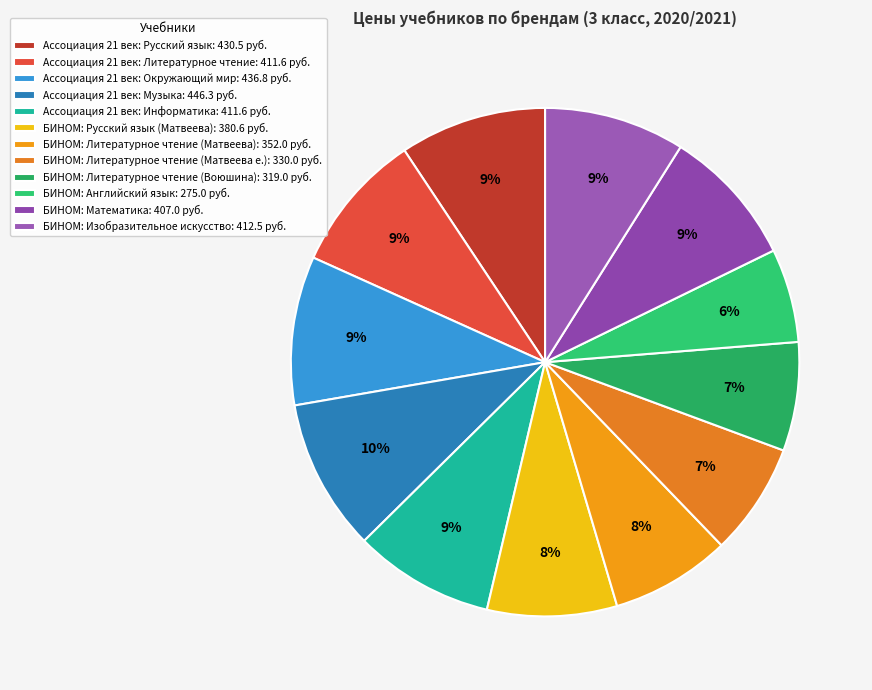

Do БИНОМ: Изобразительное искусство and Ассоциация 21 век: Информатика together represent more than half of the pie?

No